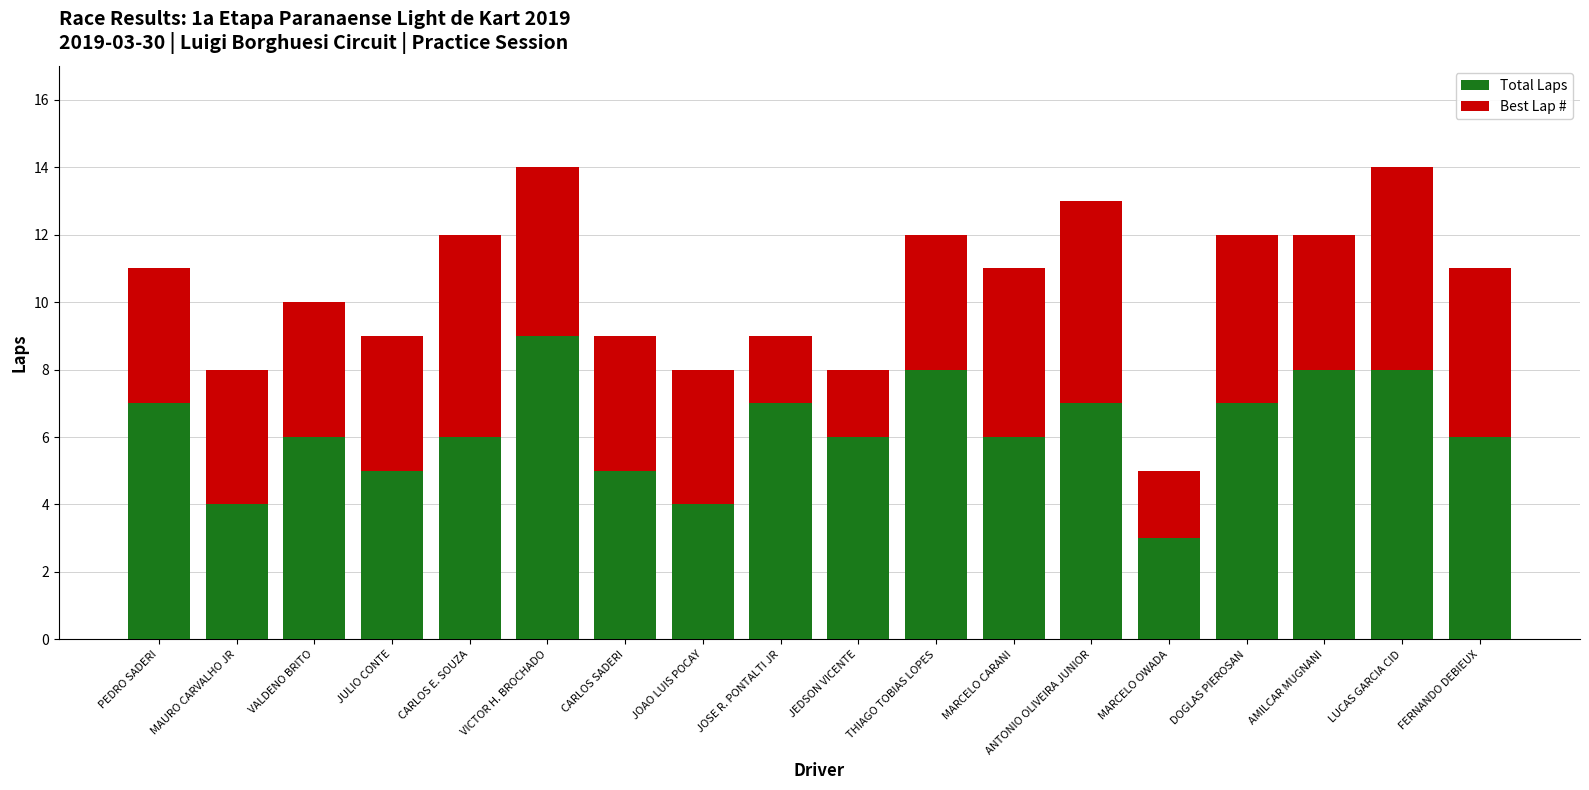

Read the Total Laps value at MARCELO CARANI.

6